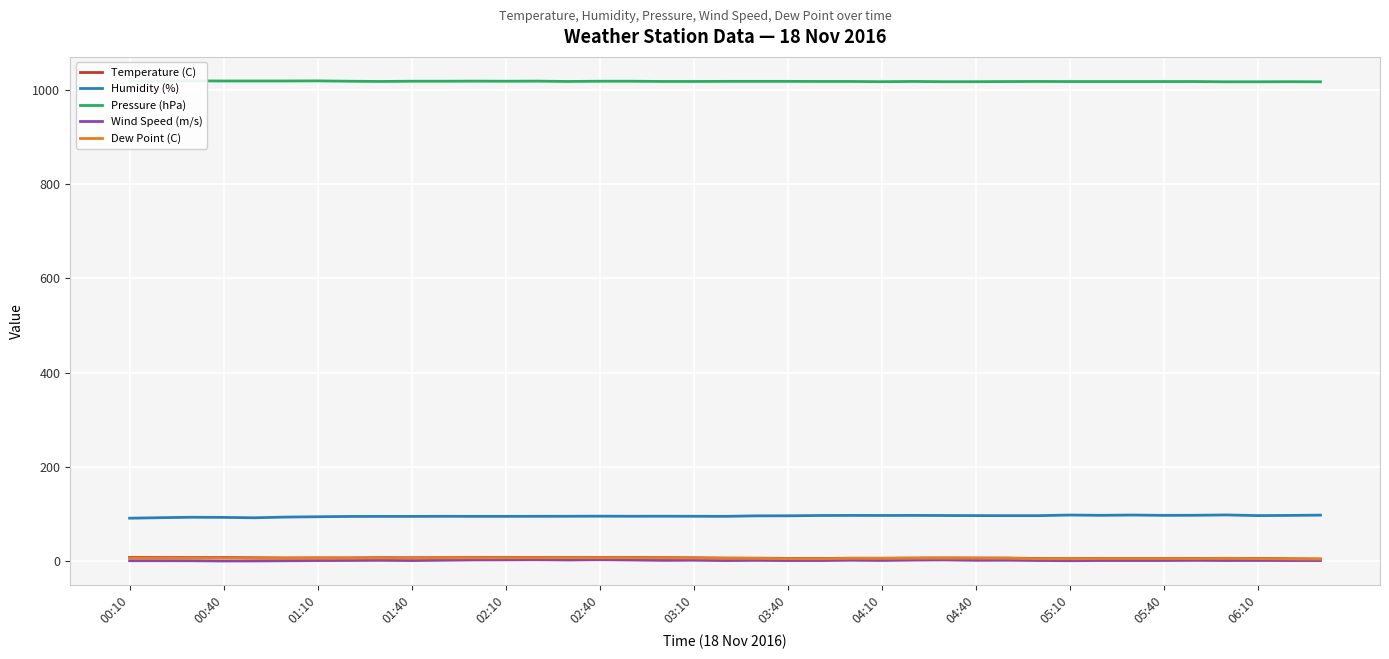

True or false: Humidity (%) and Dew Point (C) intersect in this chart.

False